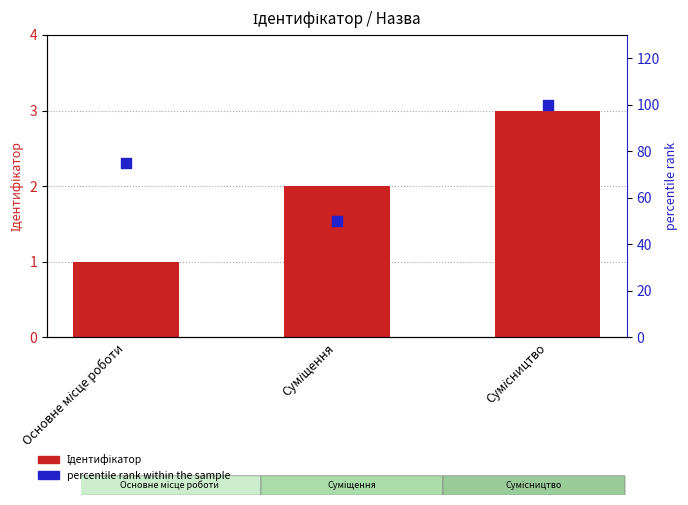

What is the total value across all series at Основне місце роботи?

76